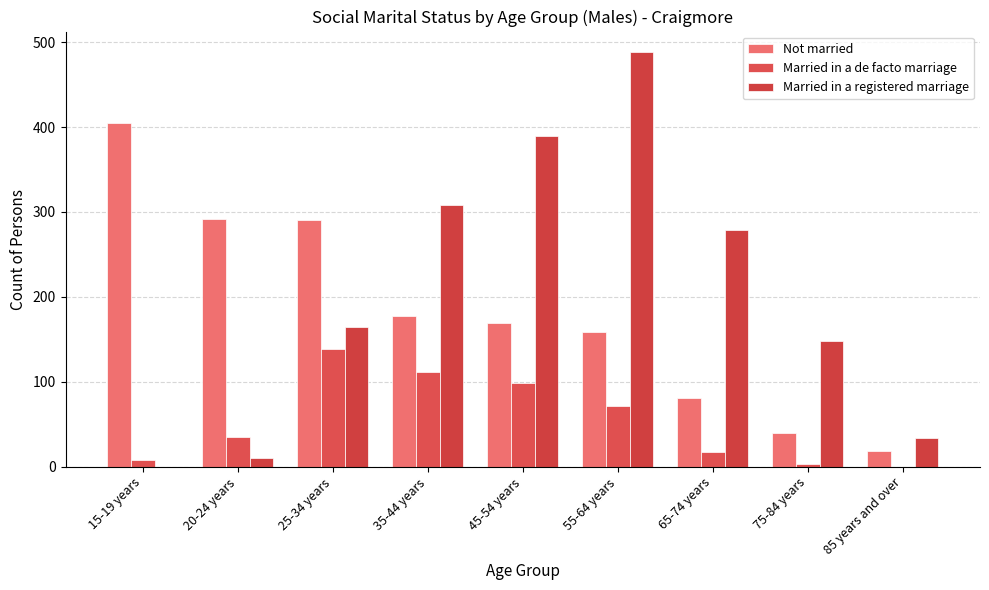

What is the average value of the Married in a registered marriage series?

202